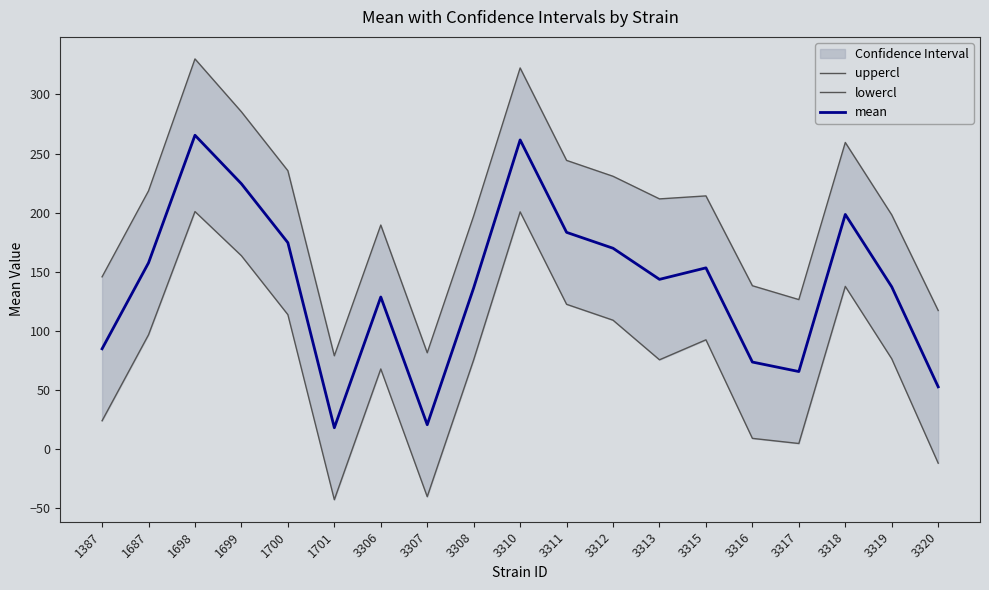

At which category does the chart reach its peak across all series?

1698